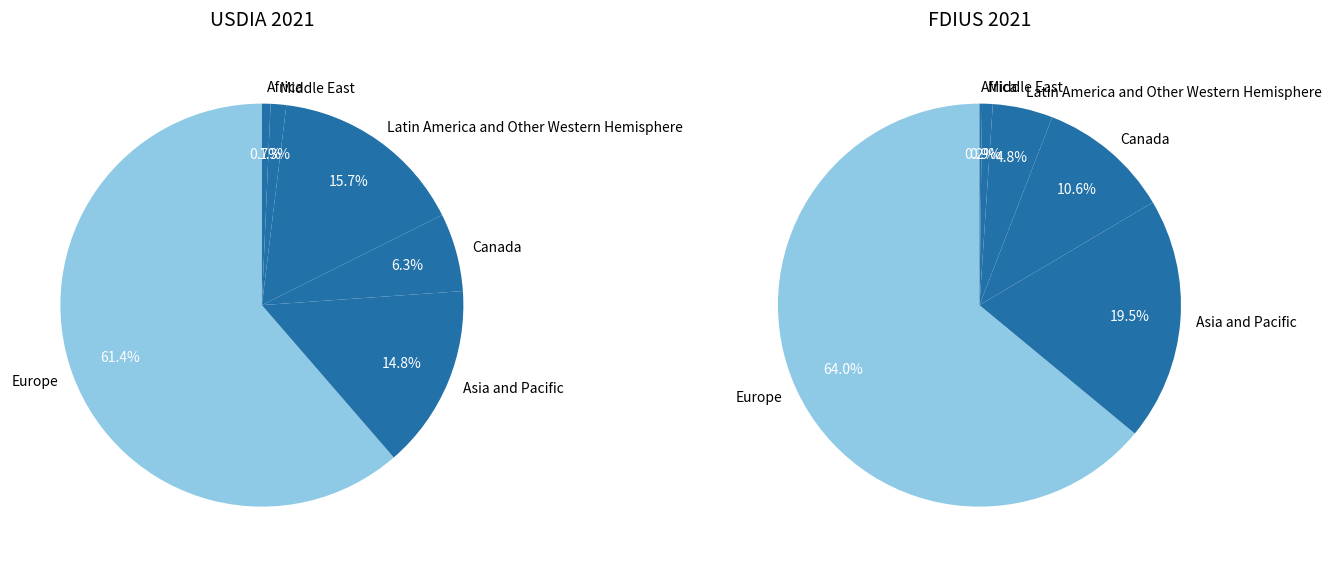

True or false: values_fdius_2021 accounts for 20% of the total.

True